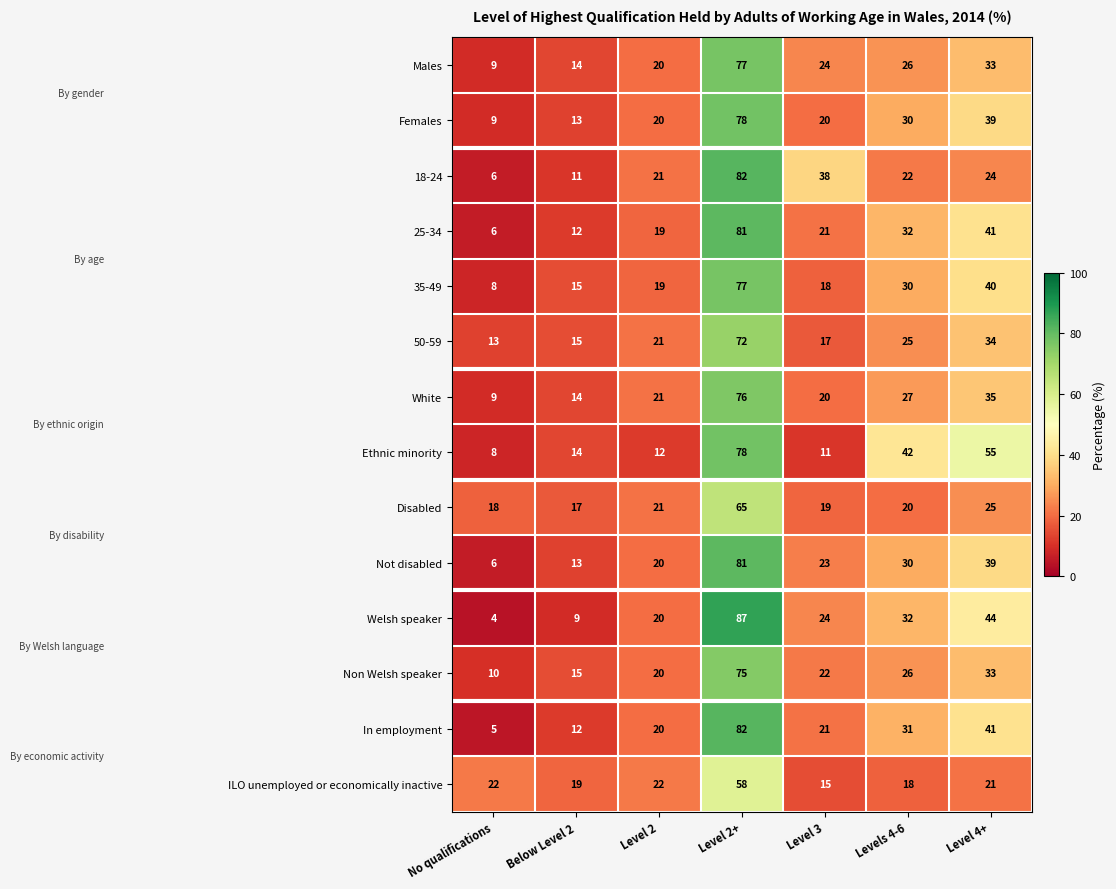

Which series changed the most between Level 2+ and Level 4+?

18-24